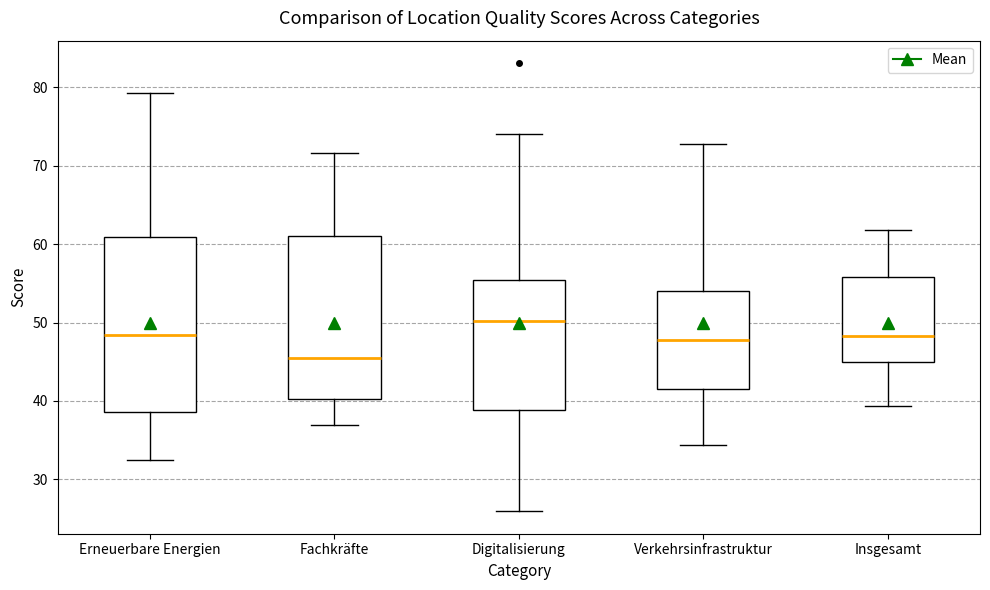

Where is the upper edge of the box for Erneuerbare Energien on the y-axis? The values are not printed on the chart, so give them approximately, as read against the axis.

61